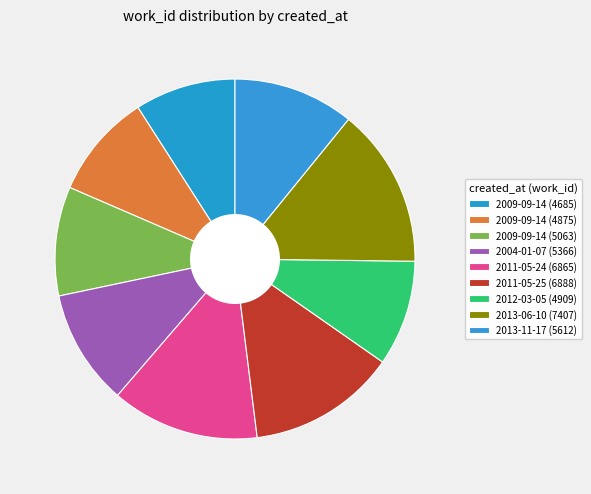

How many segments does this pie chart have?

9